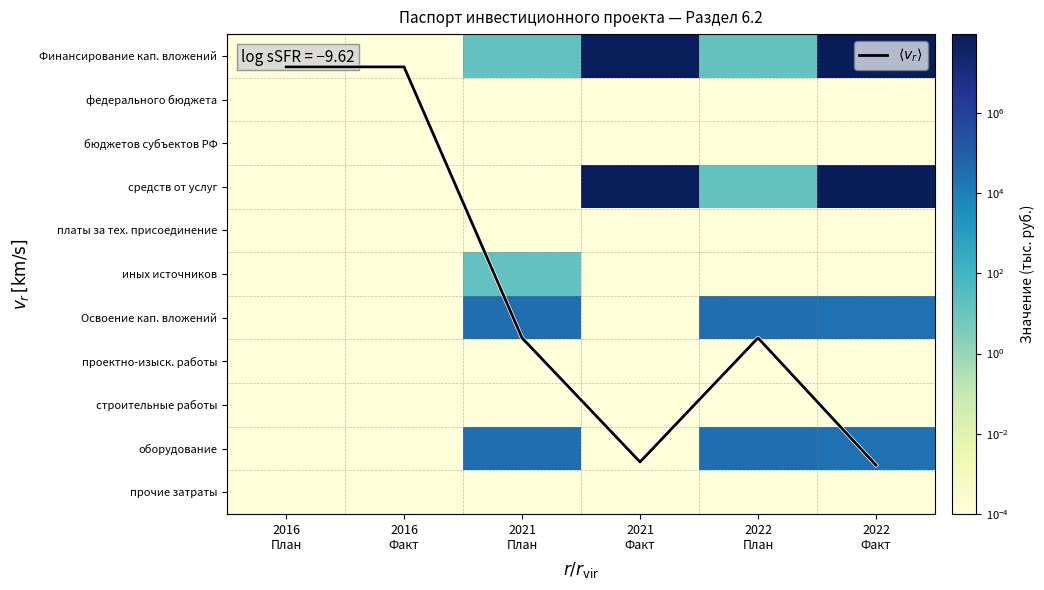

What is the total value across all series at 2022
Факт?

183989169.4